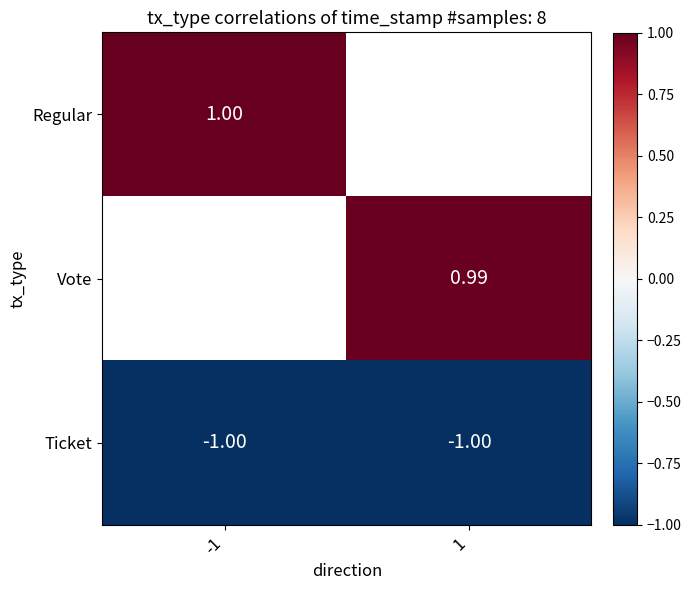

The Regular series shows 1.0 at -1. True or false?

True